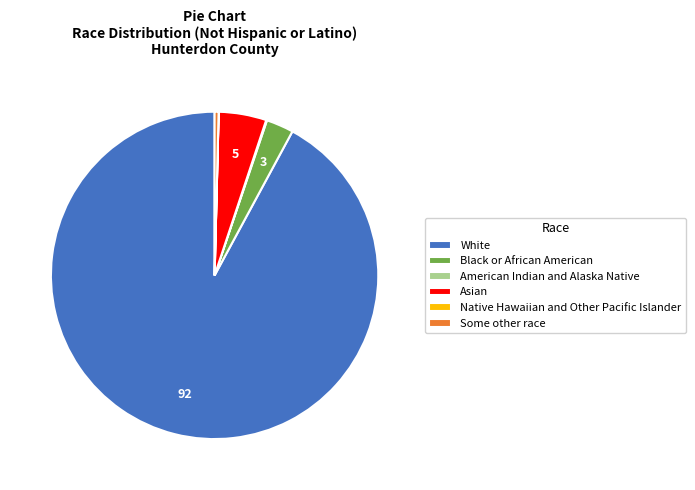

Which slice represents more than half of the pie?

White